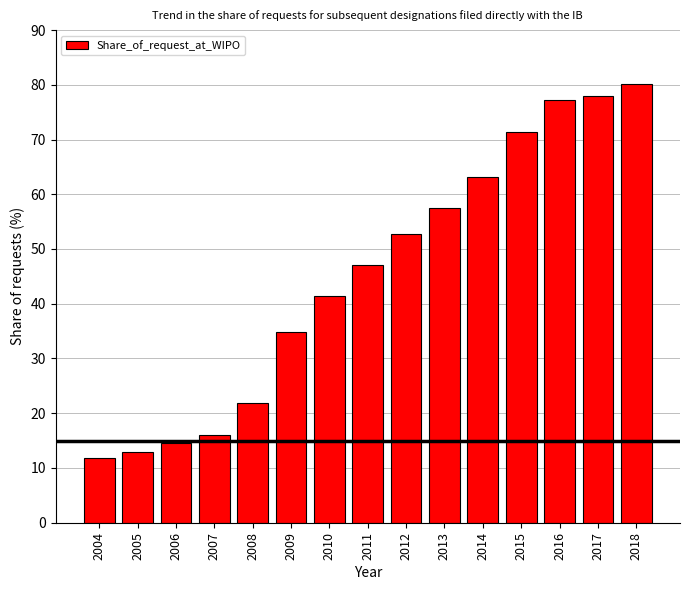

True or false: the data shows 77.2 at 2016.

True